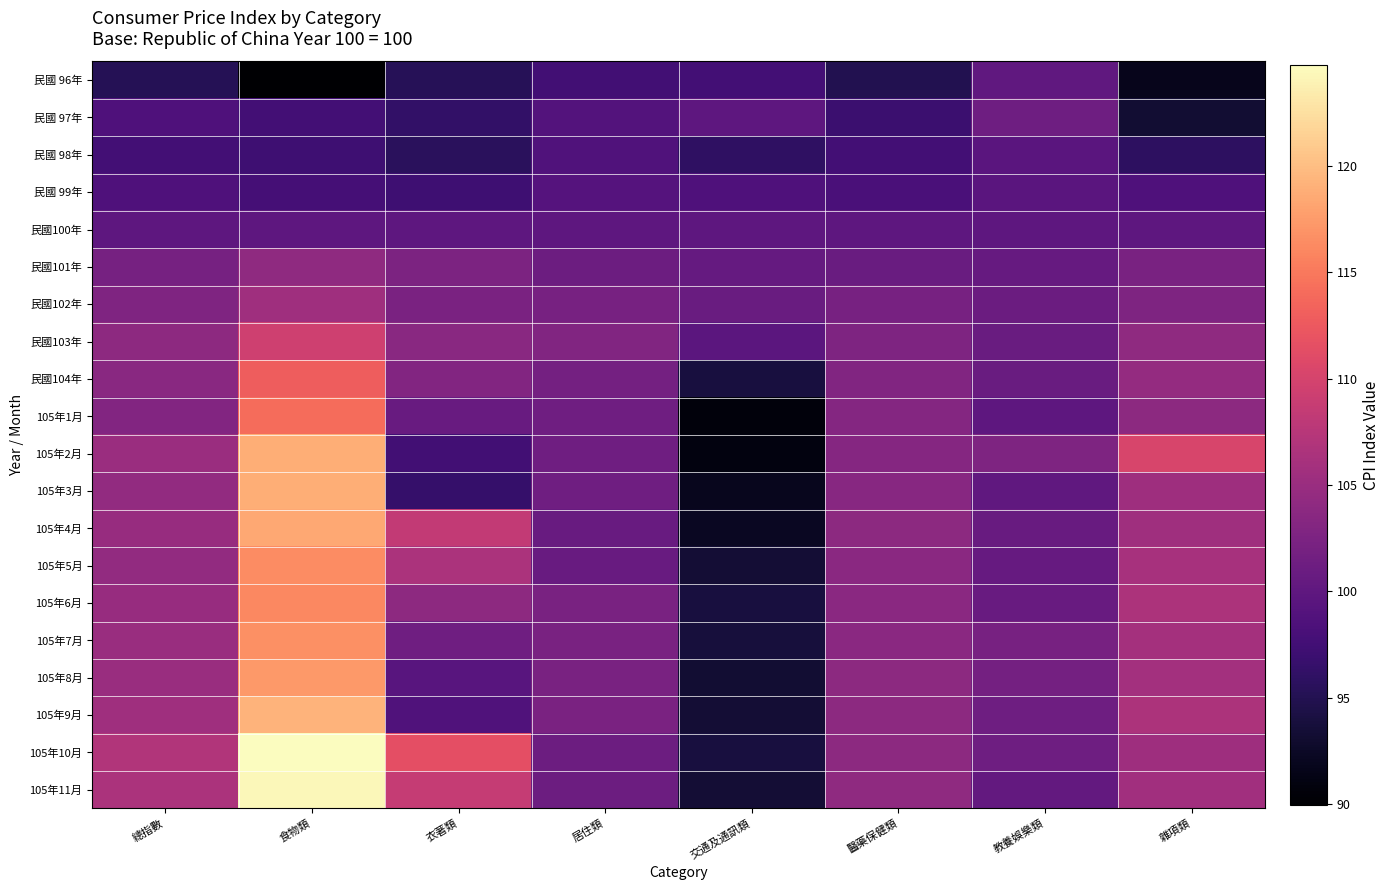

Which has a higher value, 居住類 or 醫藥保健類?

居住類